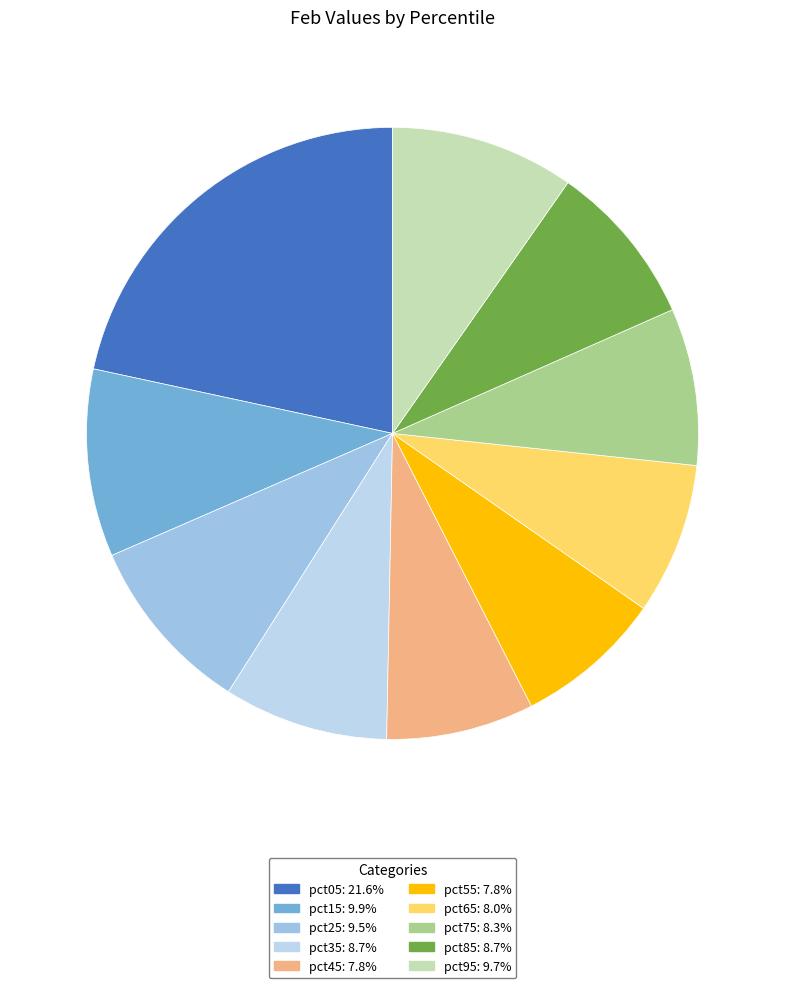

Combined, what portion of the pie is pct85 and pct95?

18.4%